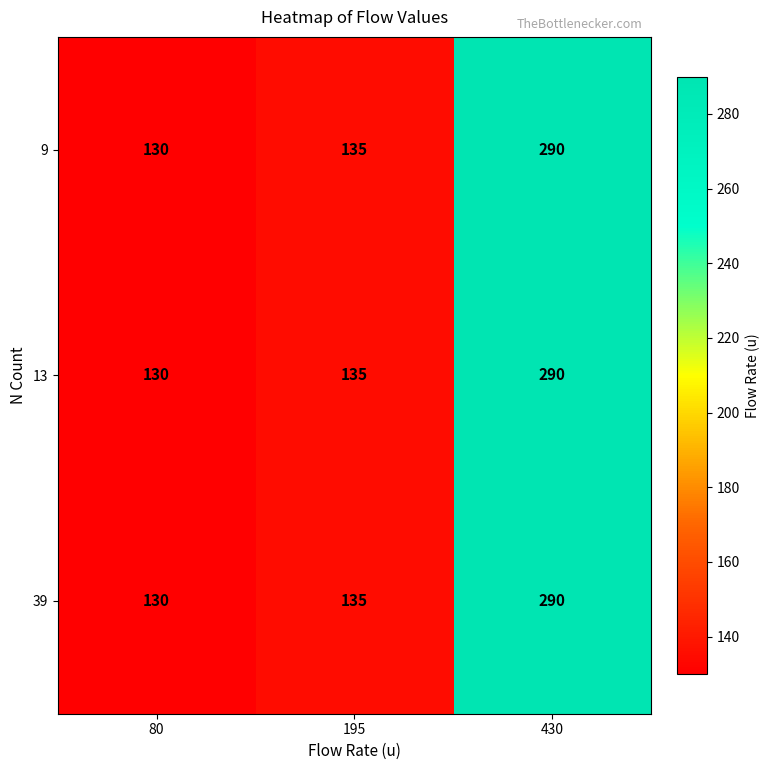

How many data points does each series have?

3